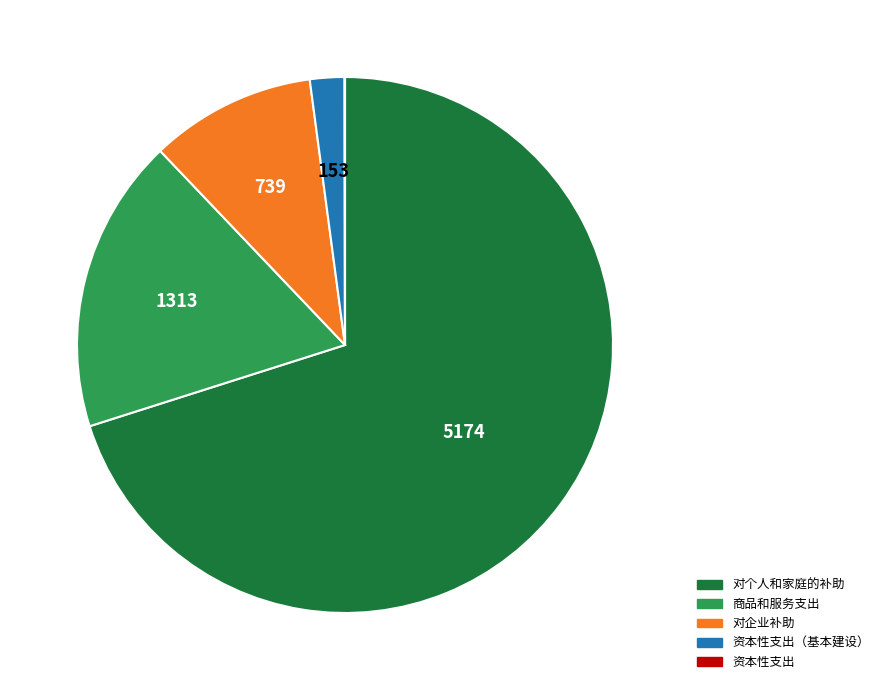

Is there a majority slice in this chart?

Yes